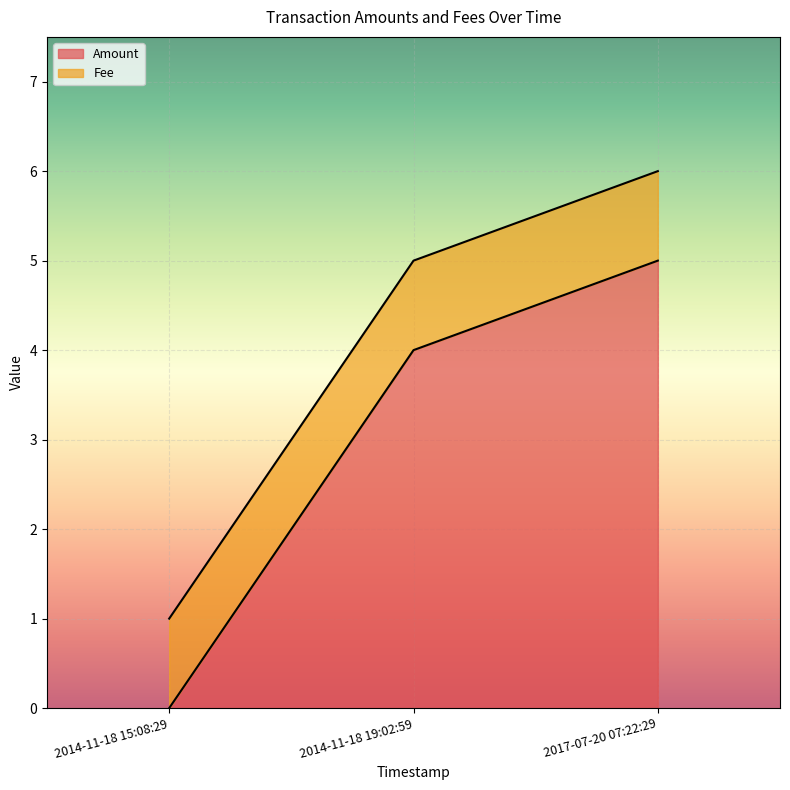

Which category has the lowest value in the Amount series?

2014-11-18 15:08:29